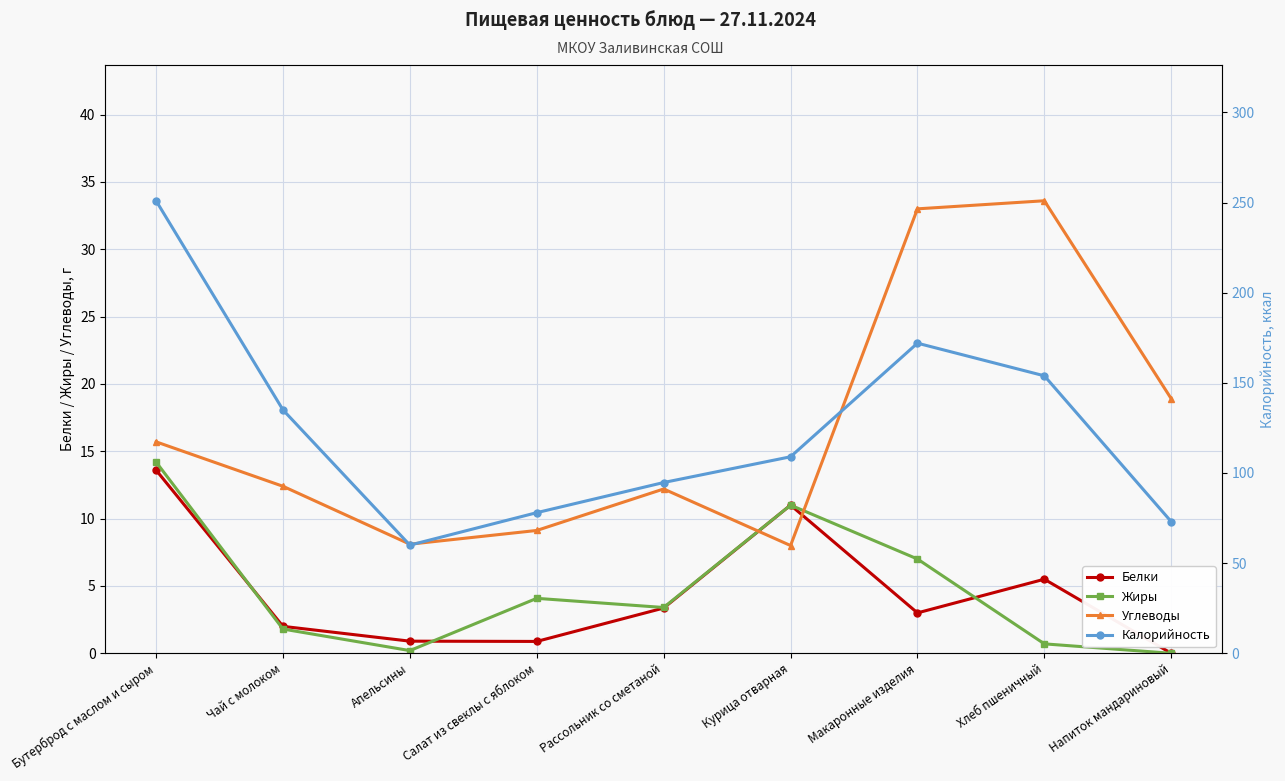

True or false: Калорийность and Белки cross at least once.

False